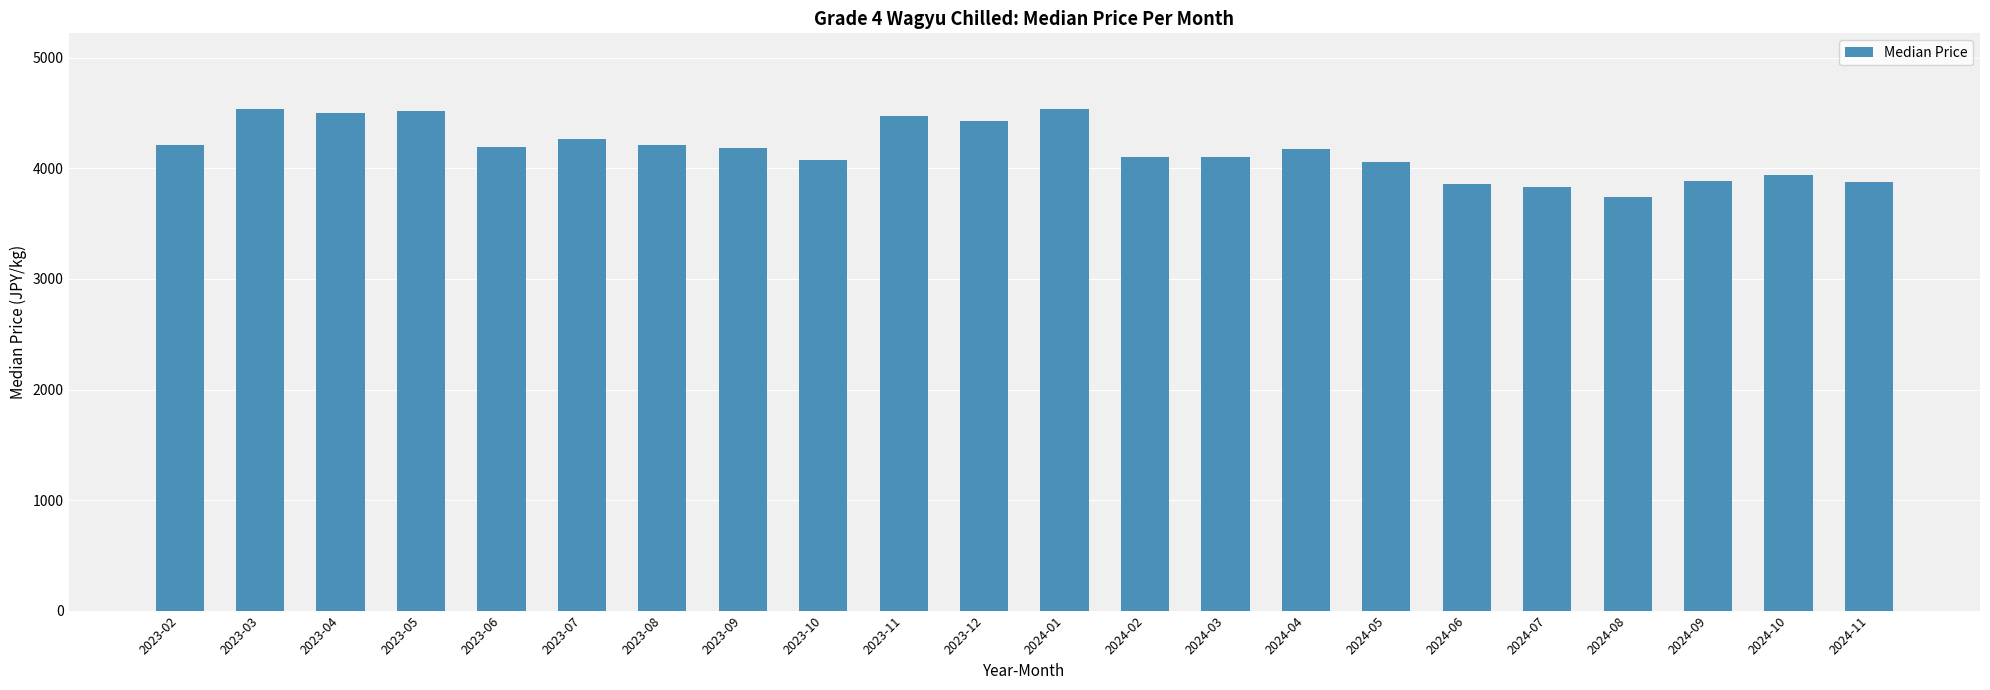

What is the difference between the maximum and minimum values?

796